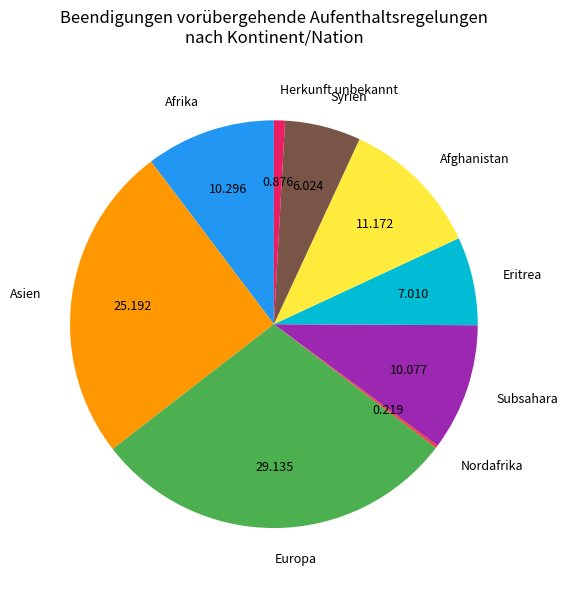

Between Eritrea and Asien, which is larger?

Asien